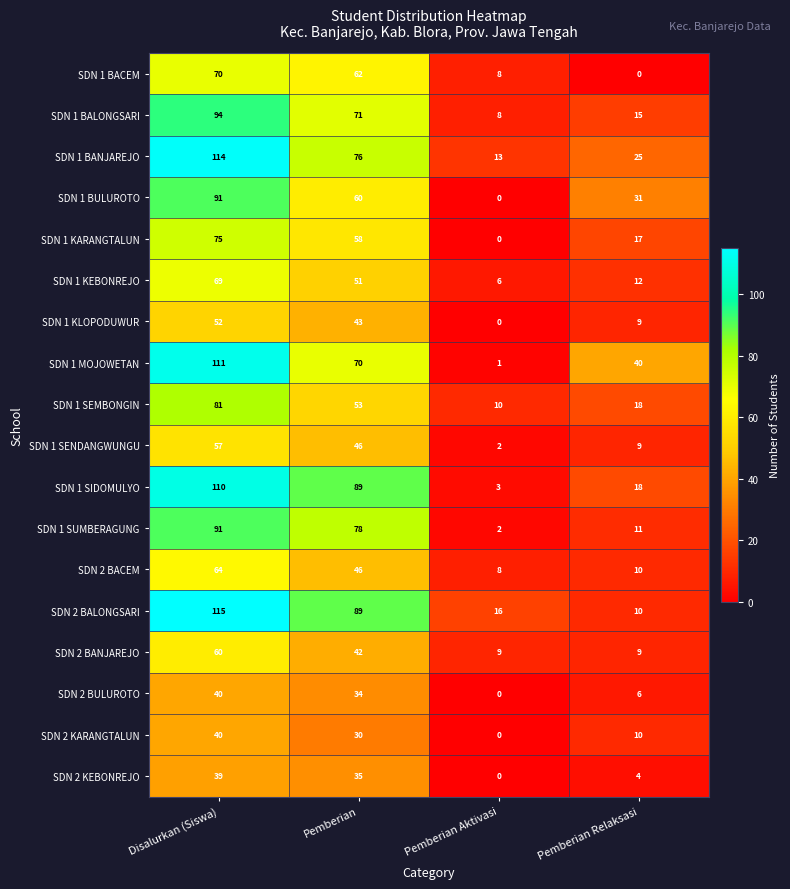

At which category is the sum across all series the highest?

Disalurkan (Siswa)